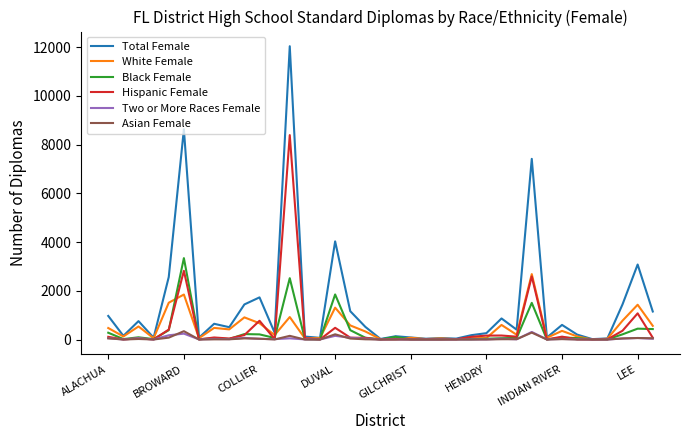

Which series has the widest spread of values?

Total Female